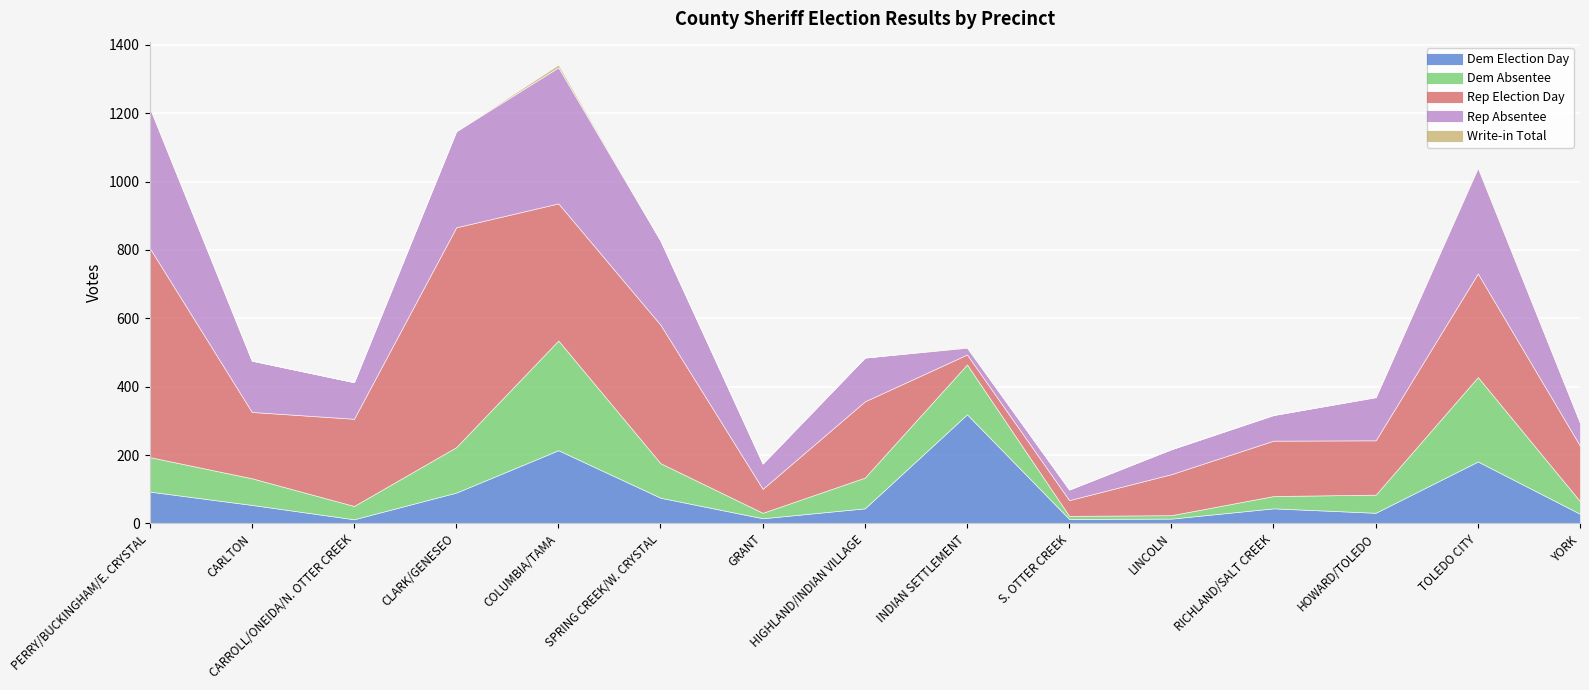

How many data points does each series have?

15